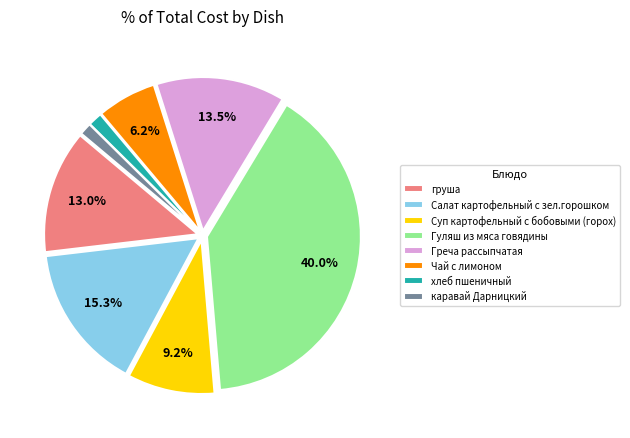

To the nearest percent, what is the combined percentage of Салат картофельный с зел.горошком and груша?

28%